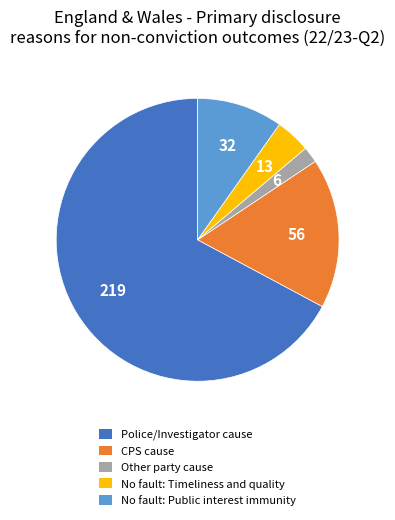

How many segments does this pie chart have?

5